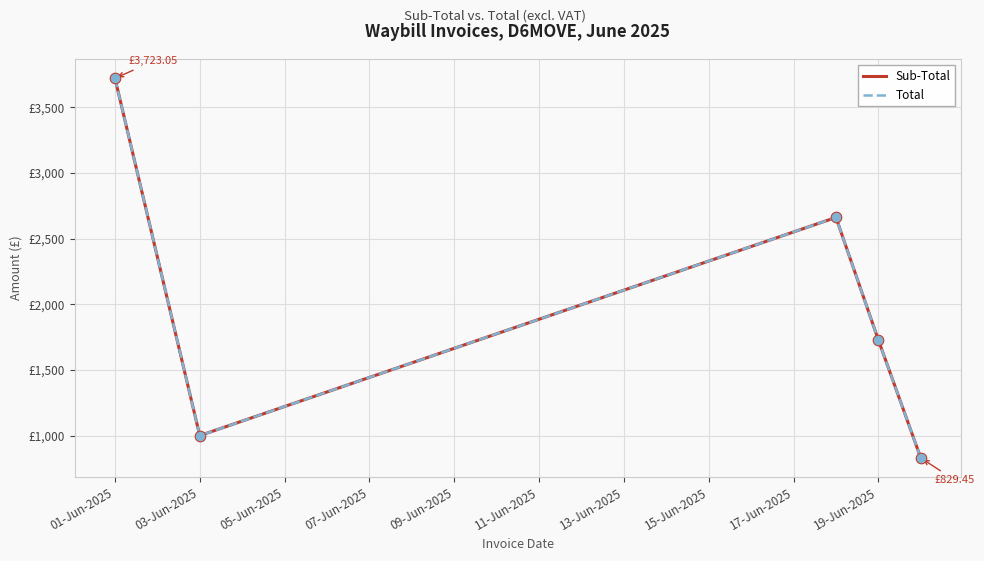

Is this an area chart (filled region under the line)?

No